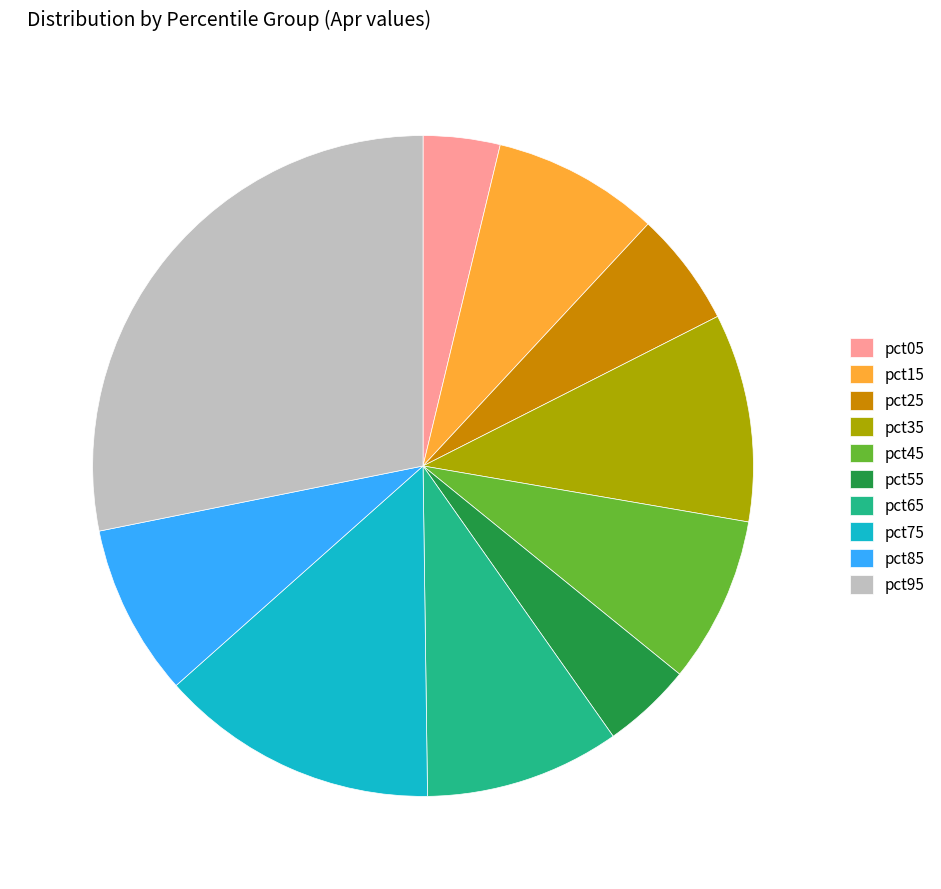

The pct35 slice represents 22% of the pie. True or false?

False